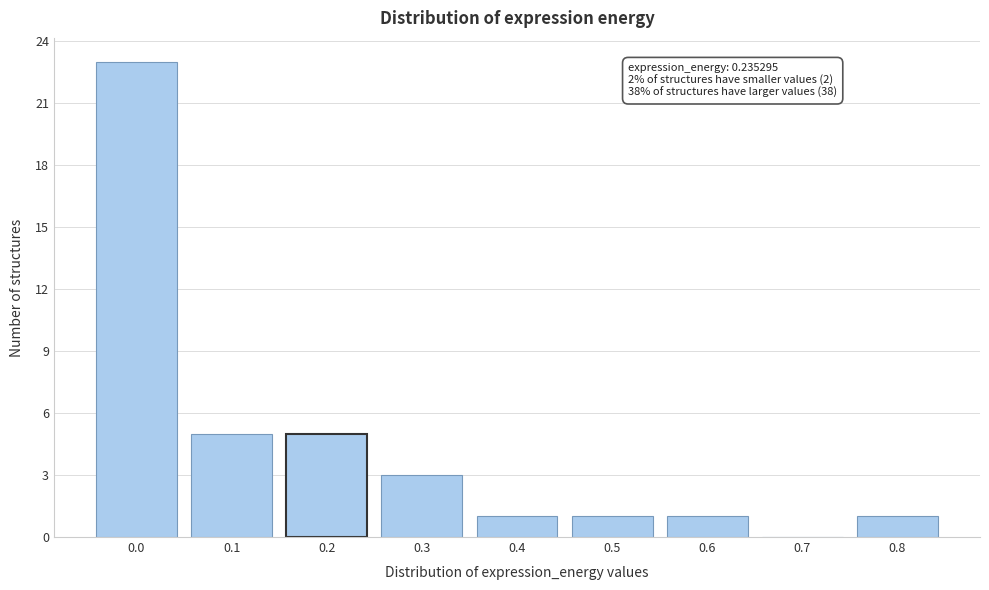

Reading left to right, list all the values displayed in this chart.

0.0=23	0.1=5	0.2=5	0.3=3	0.4=1	0.5=1	0.6=1	0.7=0	0.8=1